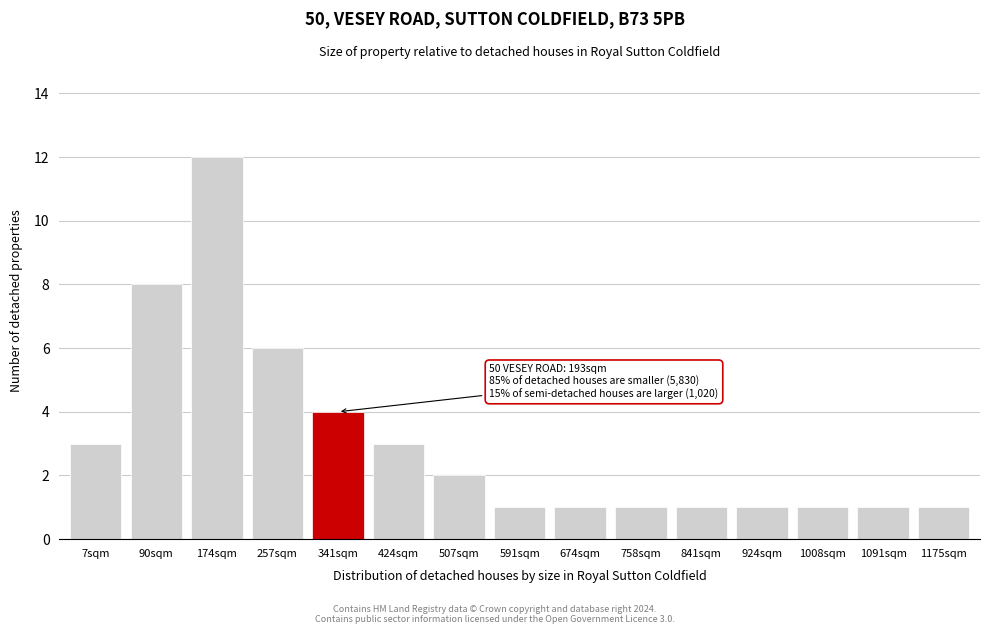

Reading left to right, extract all data points from this chart.

7sqm=3	90sqm=8	174sqm=12	257sqm=6	341sqm=4	424sqm=3	507sqm=2	591sqm=1	674sqm=1	758sqm=1	841sqm=1	924sqm=1	1008sqm=1	1091sqm=1	1175sqm=1